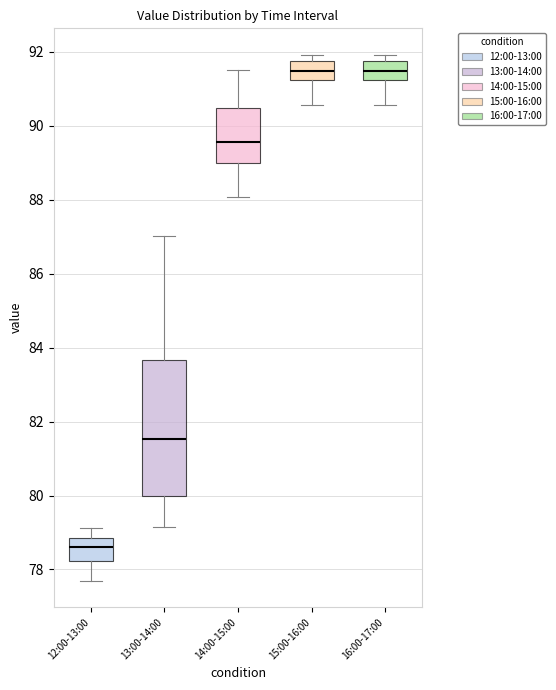

Which box's median line is the lowest?

12:00-13:00